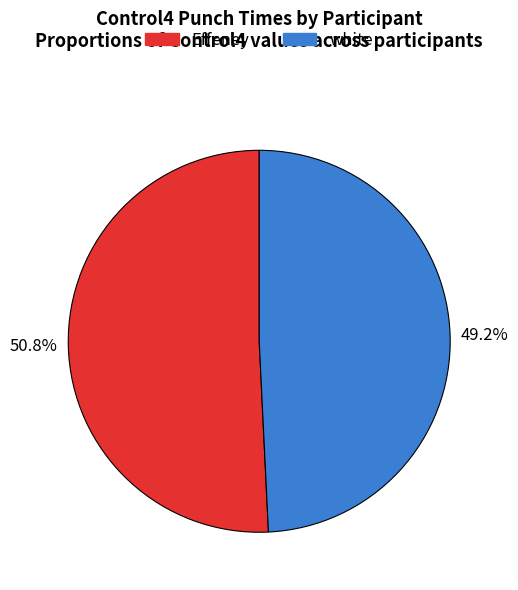

How many slices are in this pie chart?

2